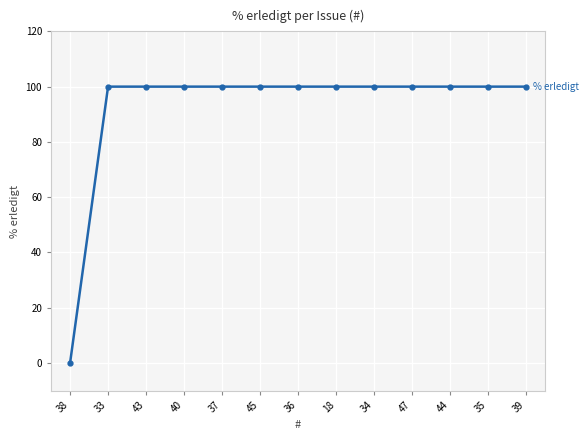

What is the sum of the values at 36 and 39?

200